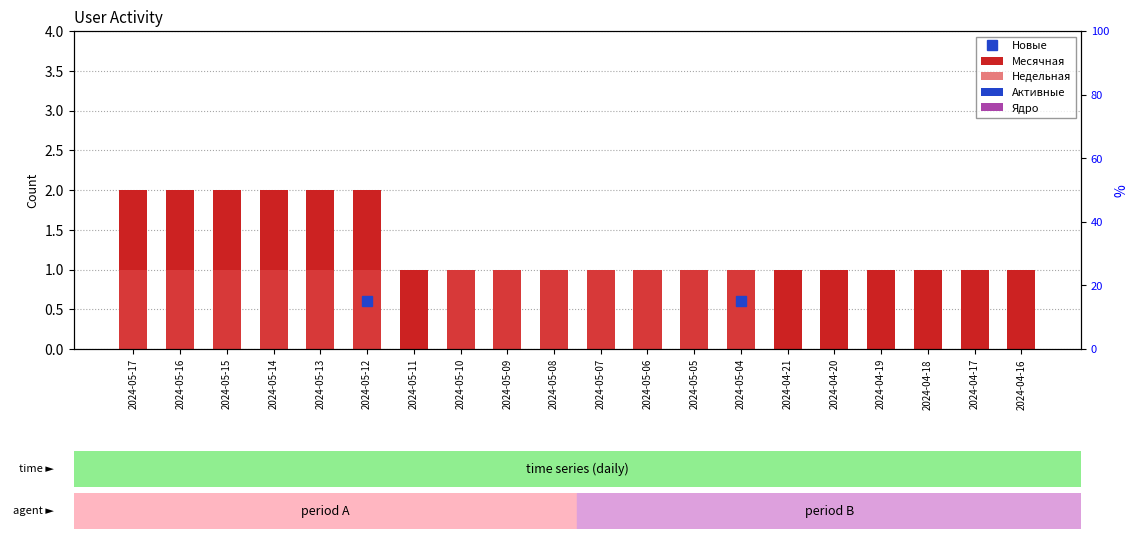

Which label corresponds to the smallest value in the chart?

2024-05-11